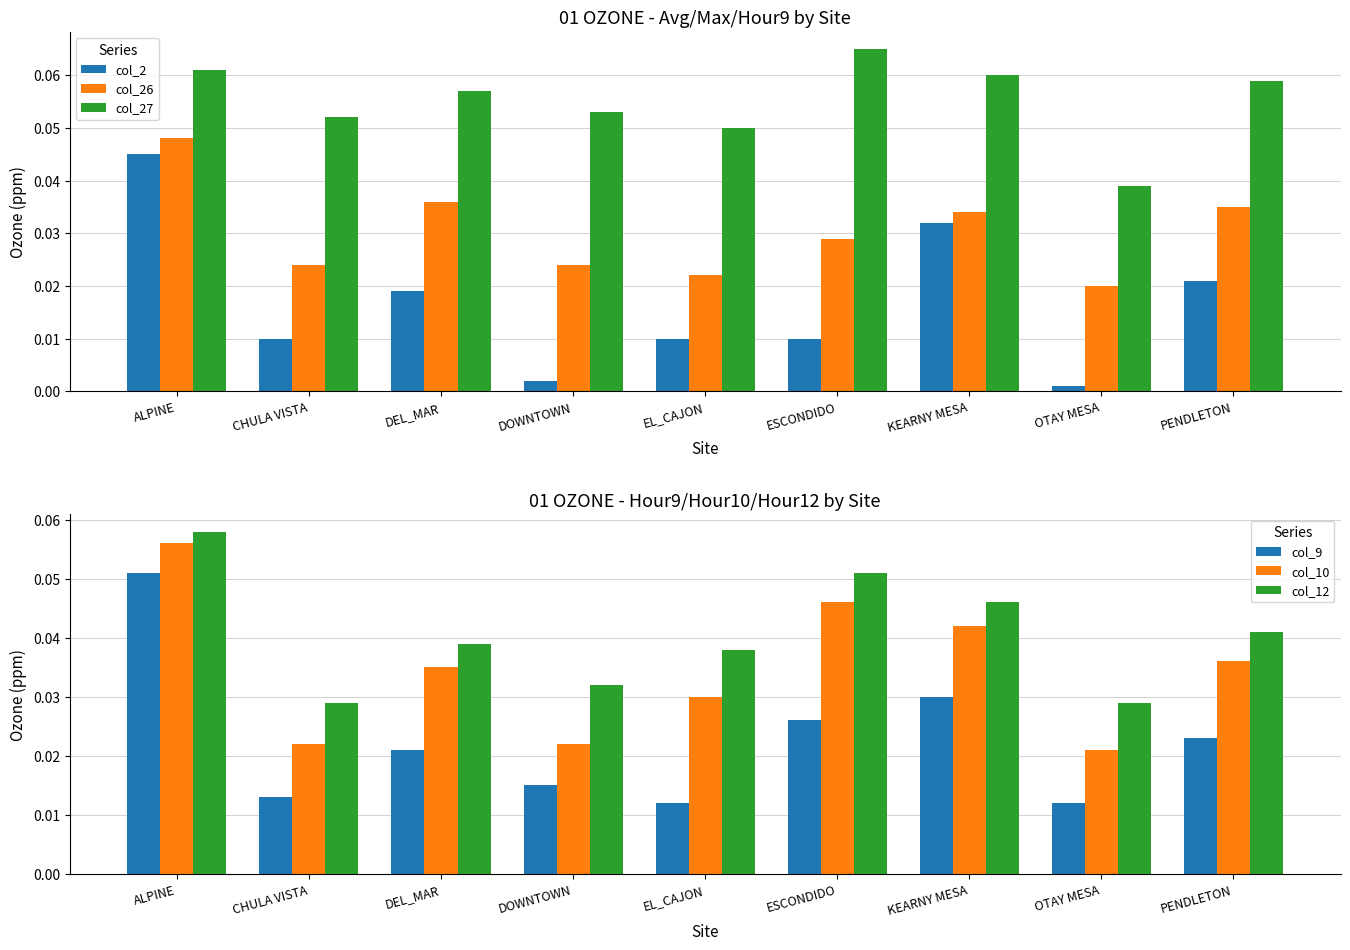

Which category has the lowest value in the col_27 series?

OTAY MESA